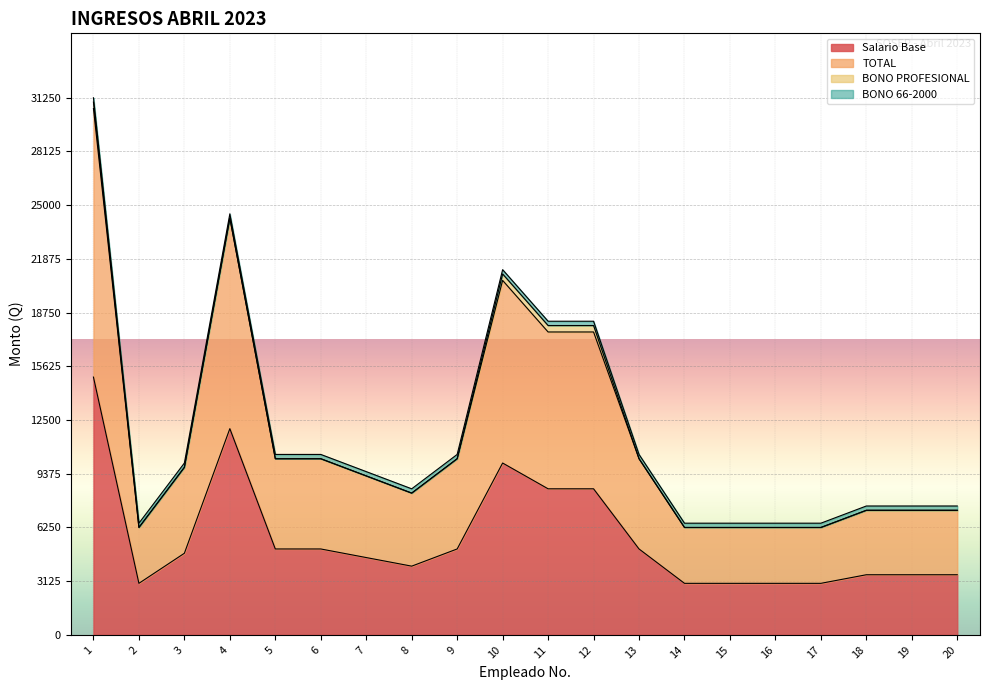

Where is the first local maximum for Salario Base?

4